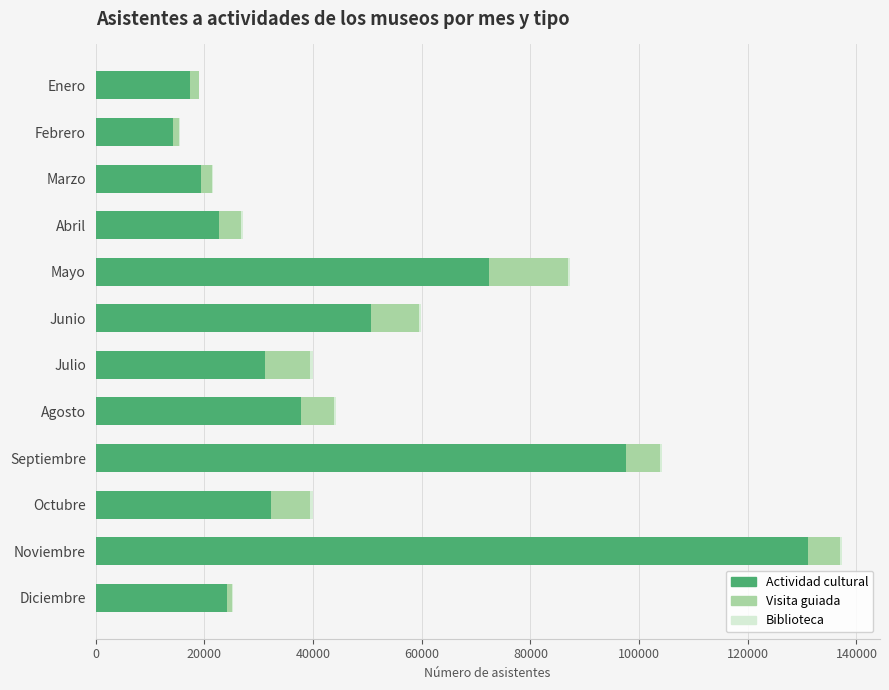

At which category is the sum across all series the highest?

Noviembre